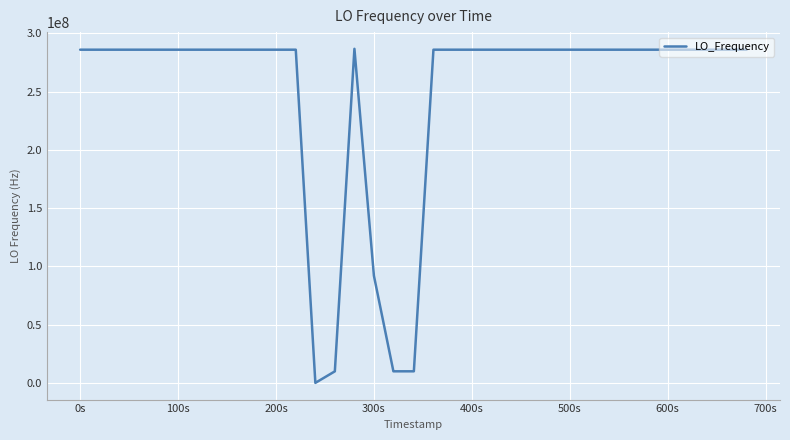

What is the difference between the maximum and minimum values?

286734281.2